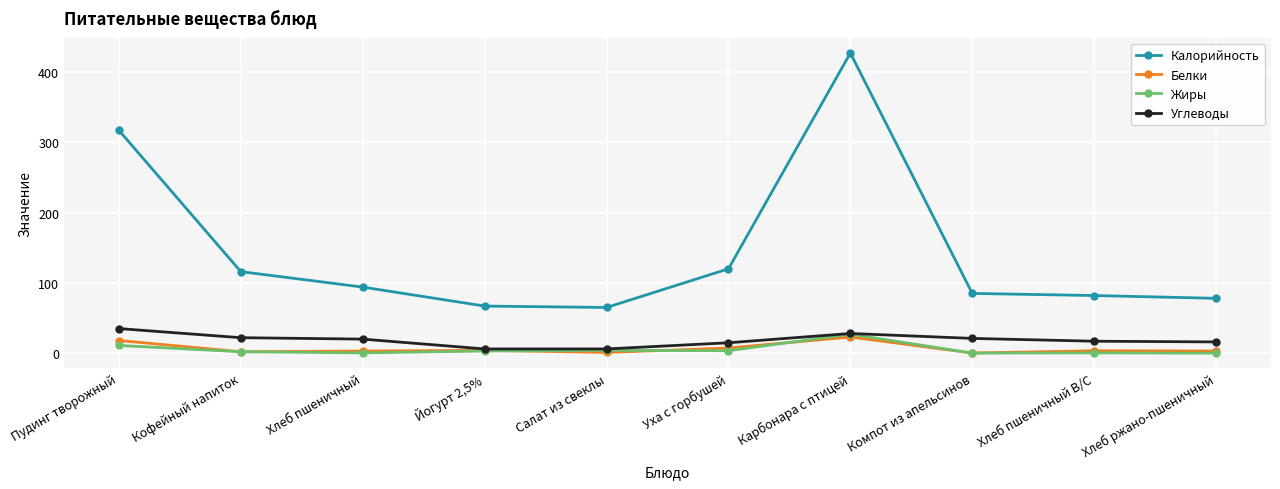

Which series has the largest total across all categories?

Калорийность